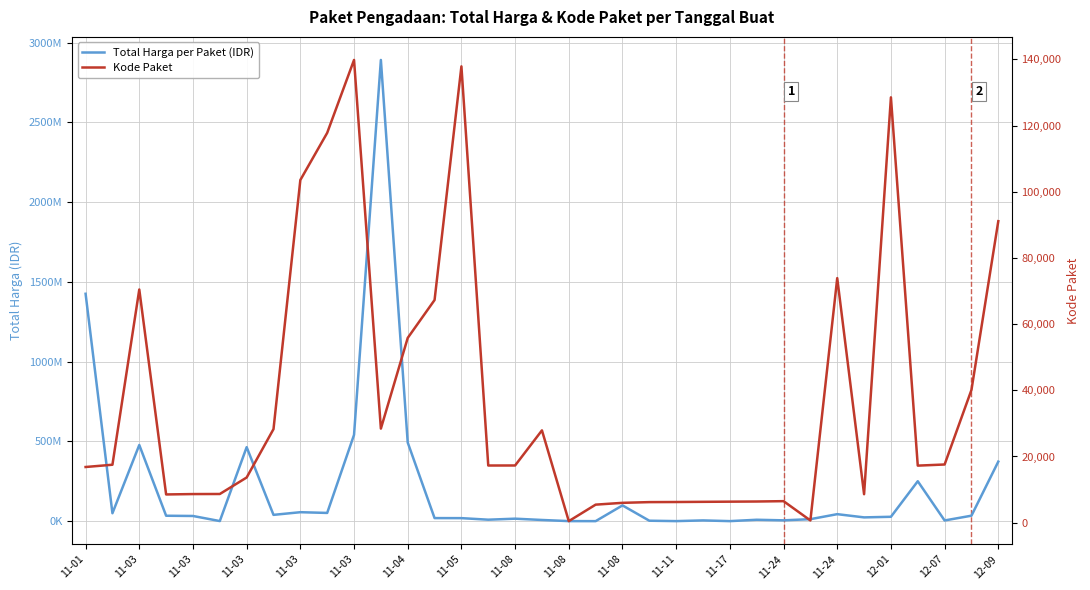

What are all the series names shown in the legend?

Total Harga per Paket (IDR), Kode Paket